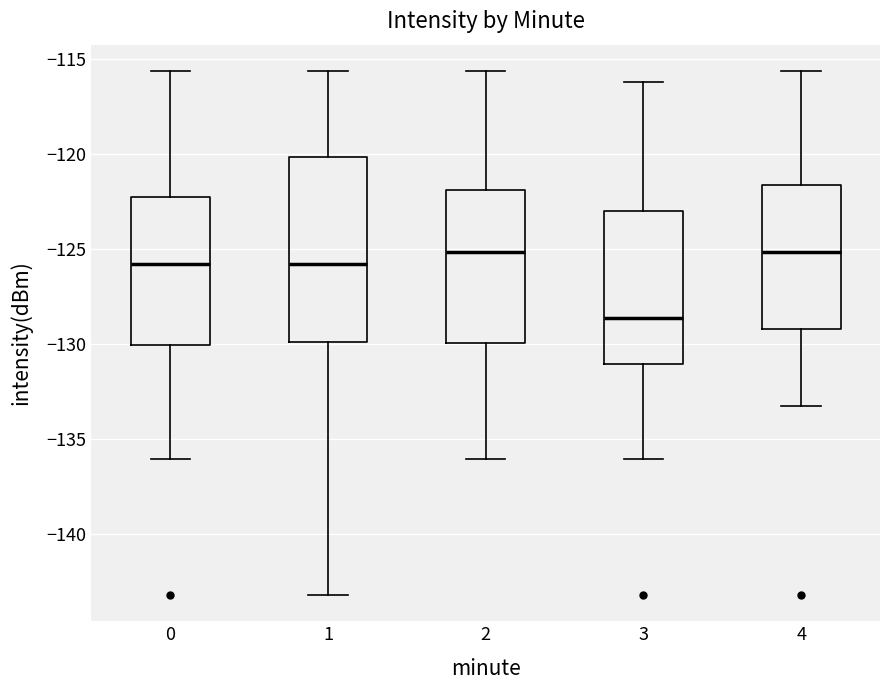

Comparing the boxes themselves (not the whiskers), which one is the tallest?

1